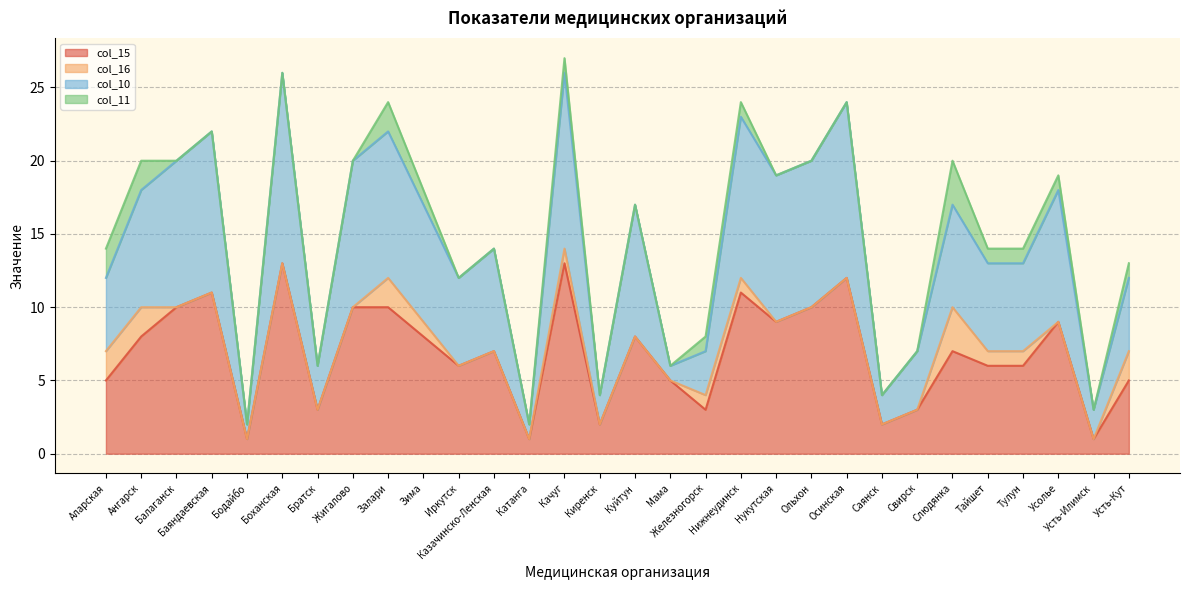

What is the label of the 15th point from the right?

Куйтун